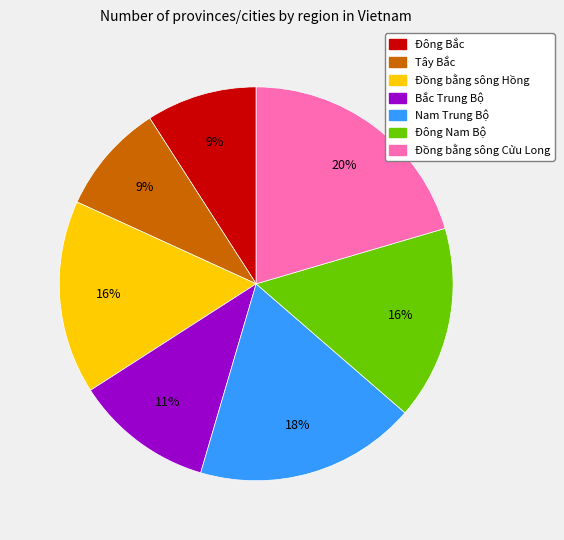

To the nearest percent, what is the difference between the Nam Trung Bộ and Đông Nam Bộ slice percentages?

2%